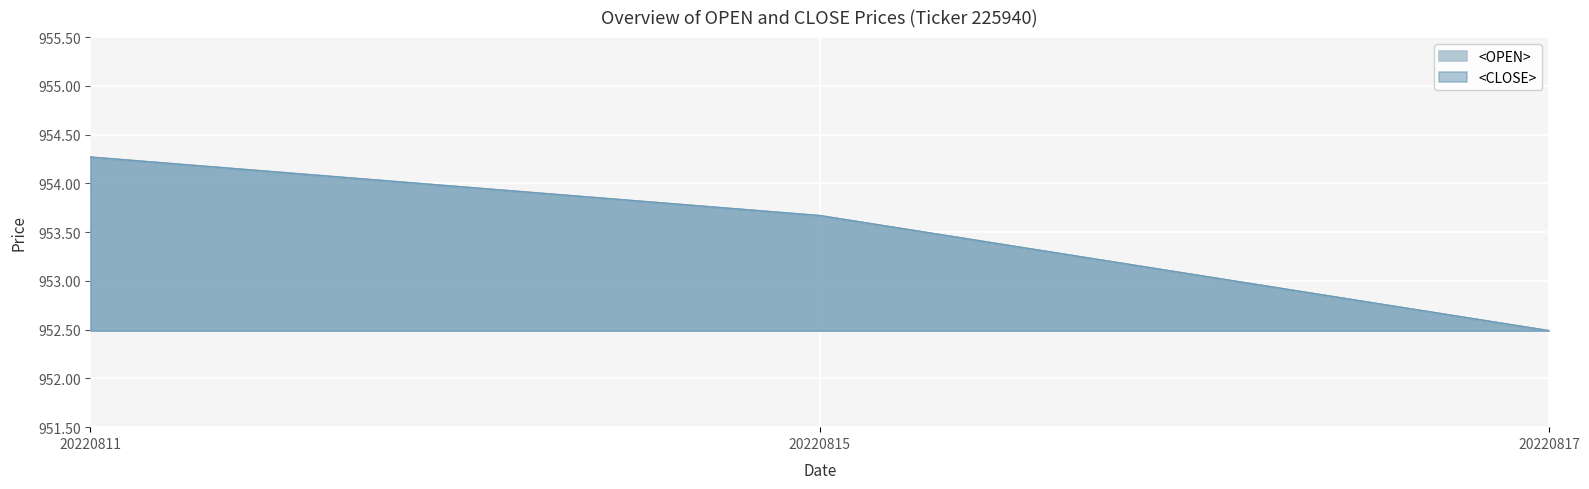

Rank the series at 20220815 from highest to lowest value.

<OPEN>, <CLOSE>